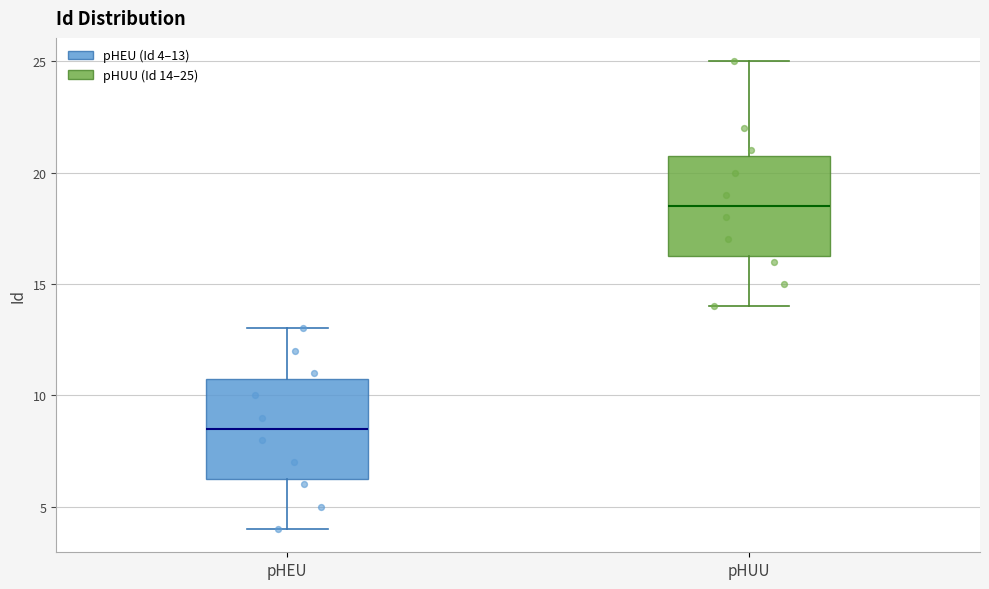

Where does the lower whisker of the box for pHUU end on the y-axis? The values are not printed on the chart, so give them approximately, as read against the axis.

14.0